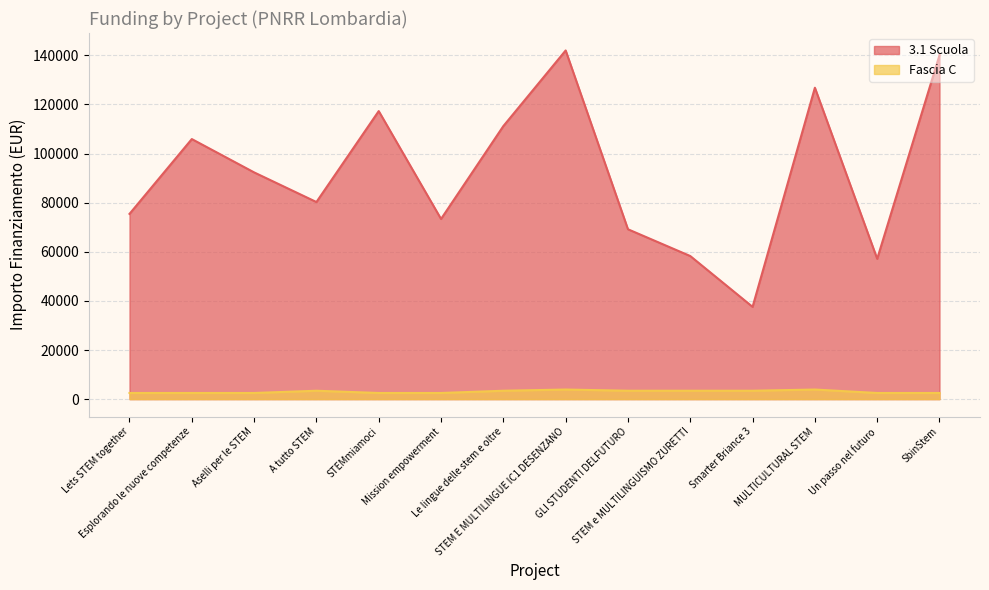

True or false: Fascia C and 3.1 Scuola cross at least once.

False